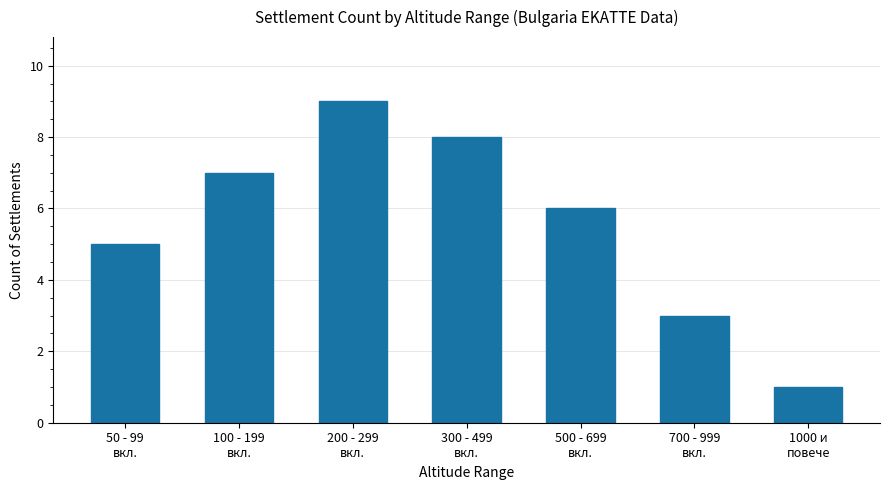

Which label corresponds to the largest value in the chart?

200 - 299
вкл.